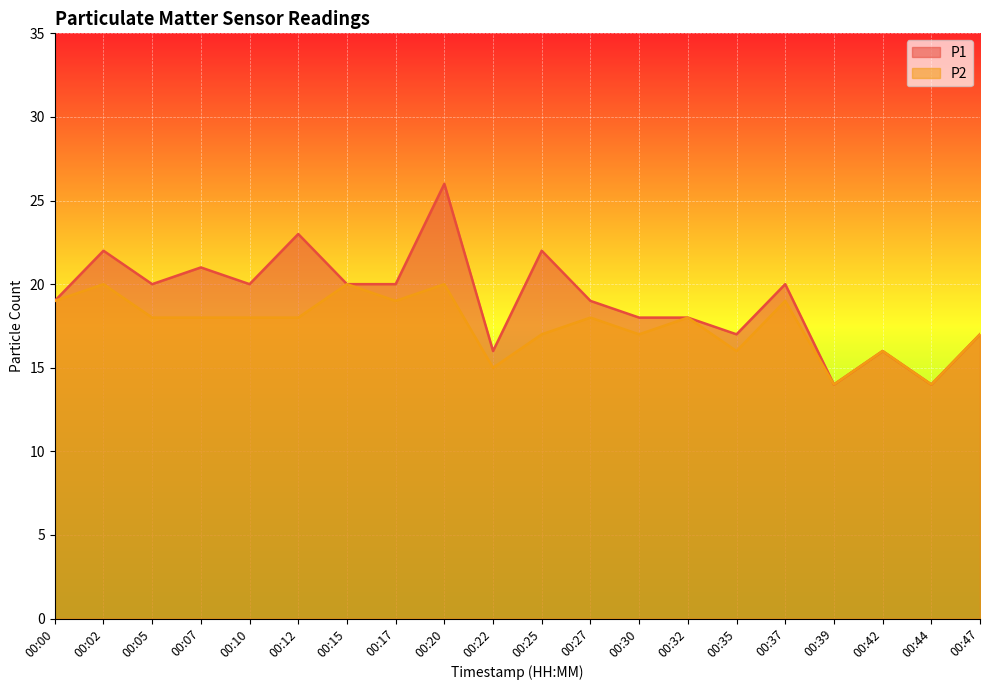

True or false: P2 and P1 intersect in this chart.

False